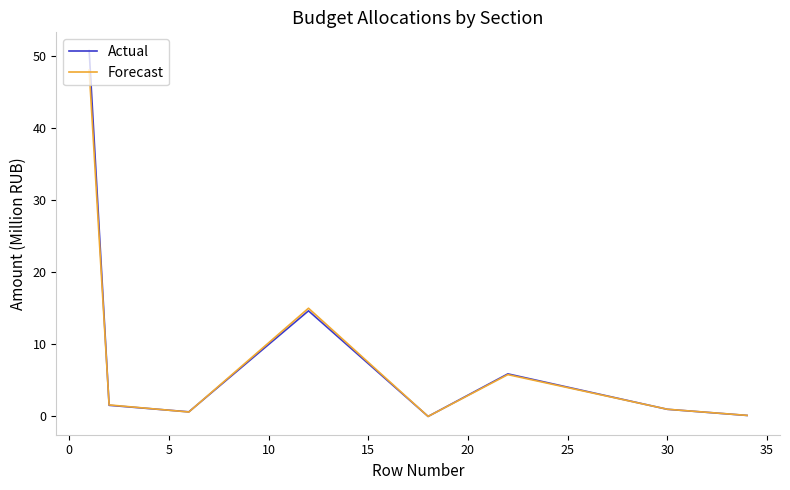

What is the difference between the maximum and minimum values in the Actual series?

50.7